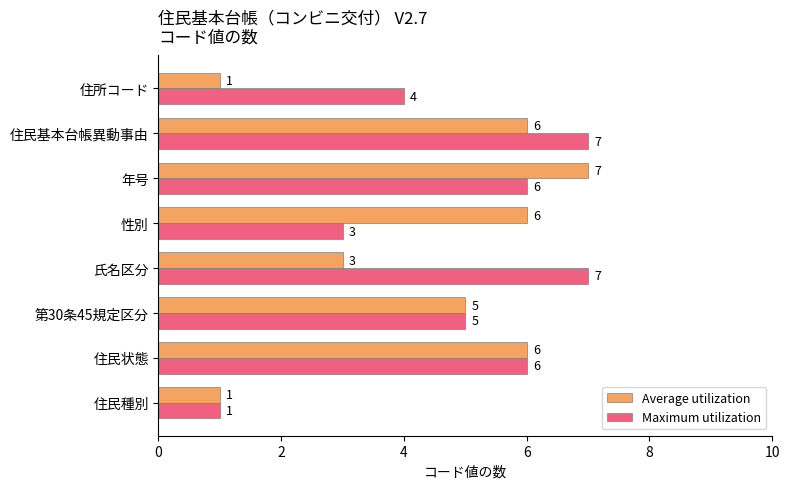

Is it true that Average utilization equals 6 at 住民状態?

True